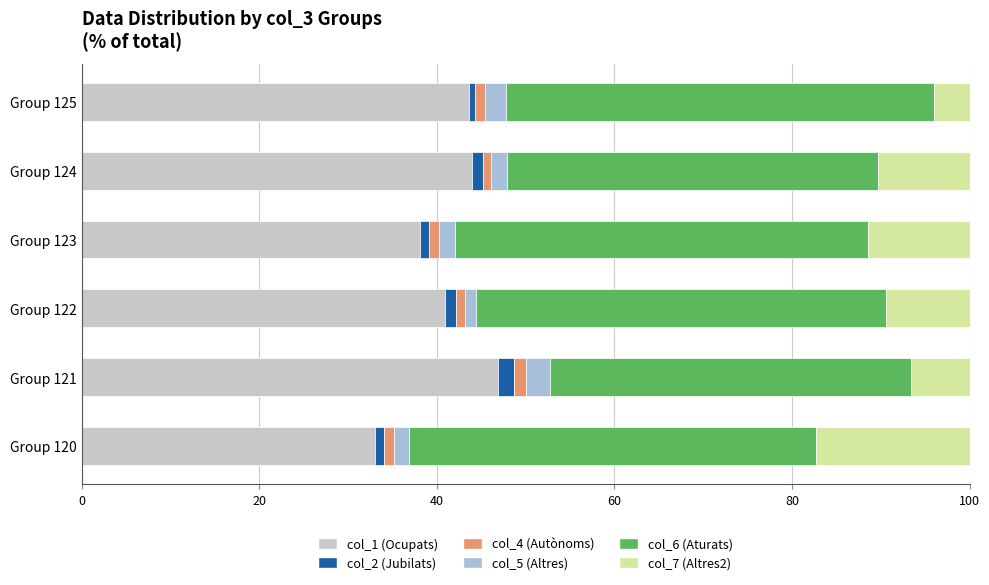

Which series has the largest total across all categories?

col_6 (Aturats)